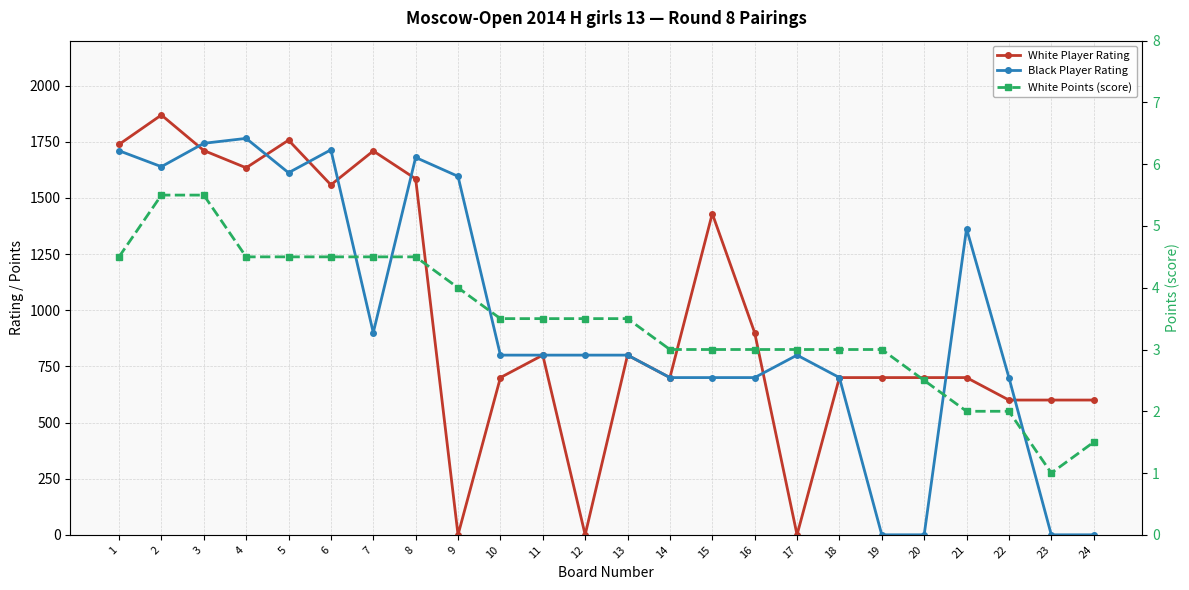

Which category has the lowest value across all series?

9